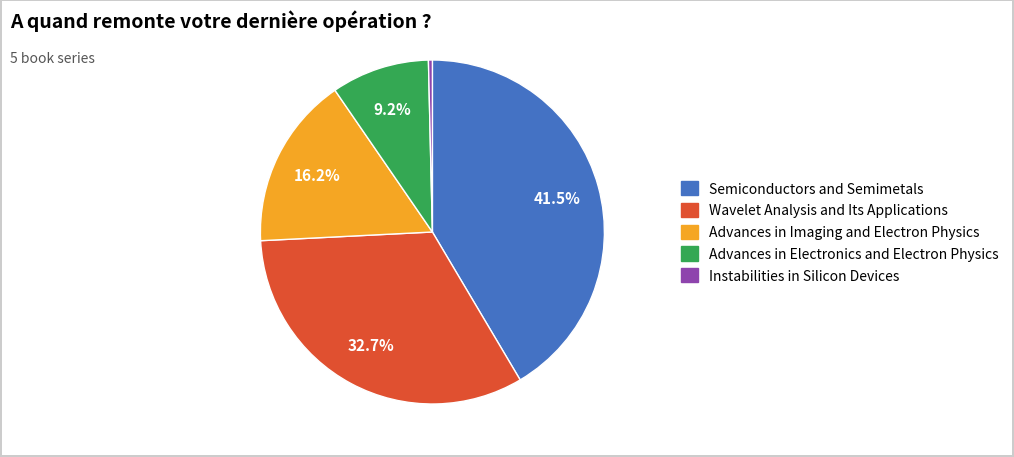

Rank the categories by value from lowest to highest.

Instabilities in Silicon Devices, Advances in Electronics and Electron Physics, Advances in Imaging and Electron Physics, Wavelet Analysis and Its Applications, Semiconductors and Semimetals